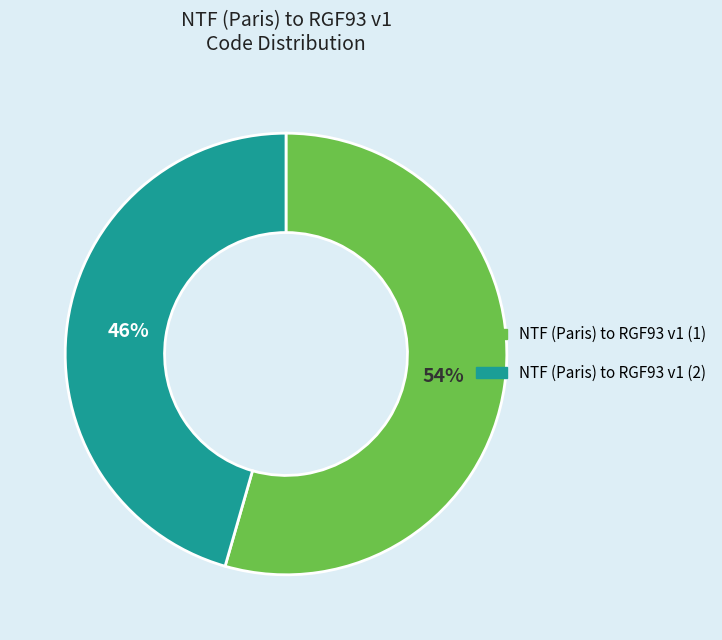

To the nearest percent, what is the combined percentage of NTF (Paris) to RGF93 v1 (2) and NTF (Paris) to RGF93 v1 (1)?

100%